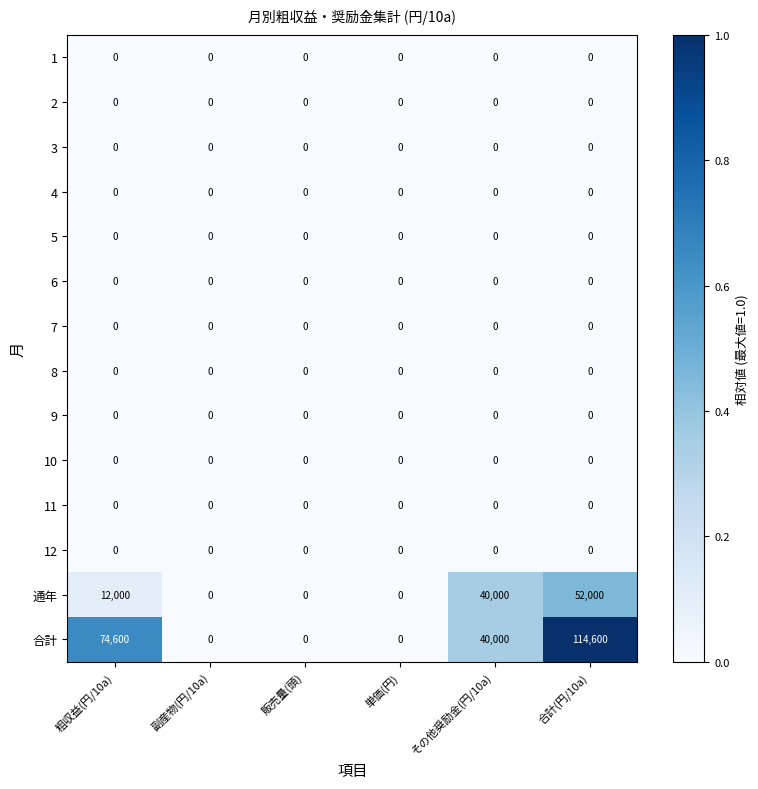

What is the difference between the highest and lowest values at その他奨励金(円/10a)?

40000